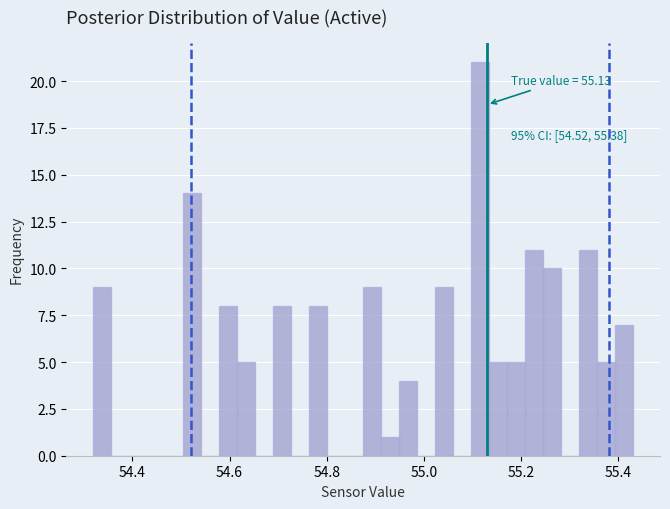

Read against the x-axis, roughly where is the centre of the tallest bar?

55.12